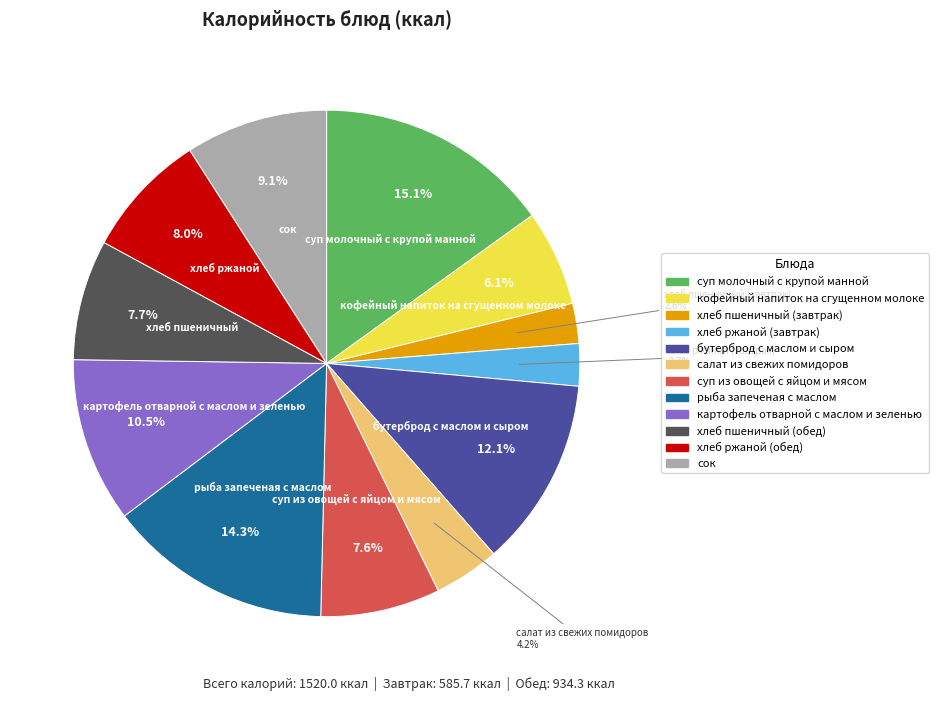

Does картофель отварной с маслом и зеленью account for over 50% of the chart?

No